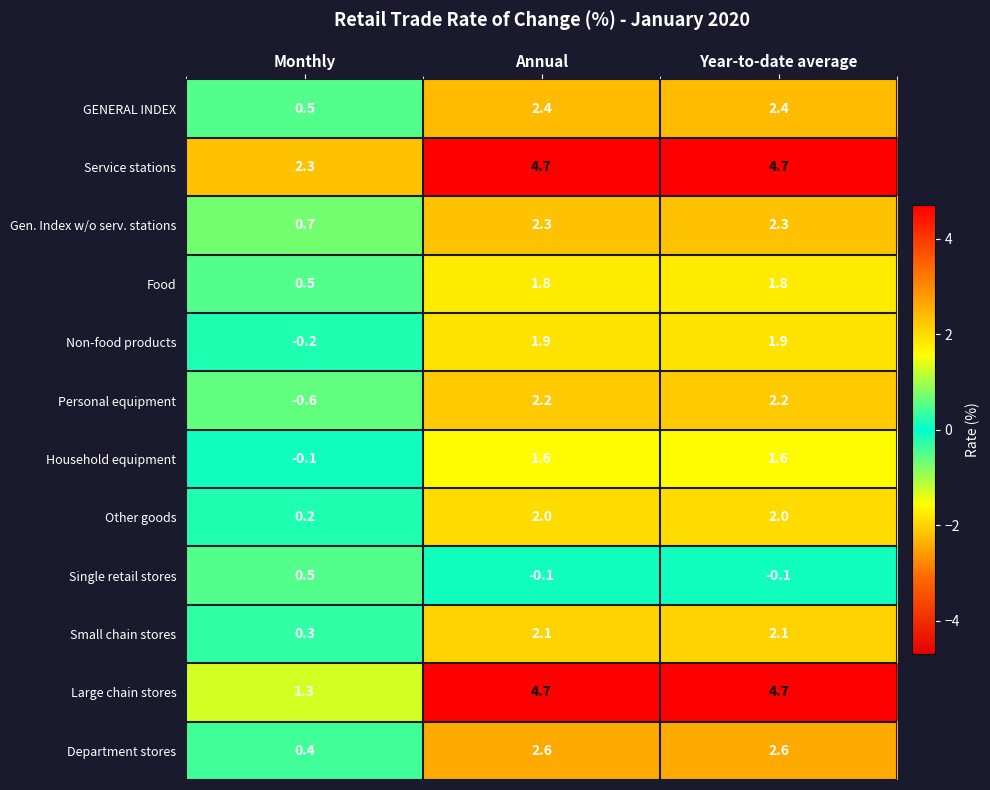

Where is Food nearest to the value 1?

Monthly